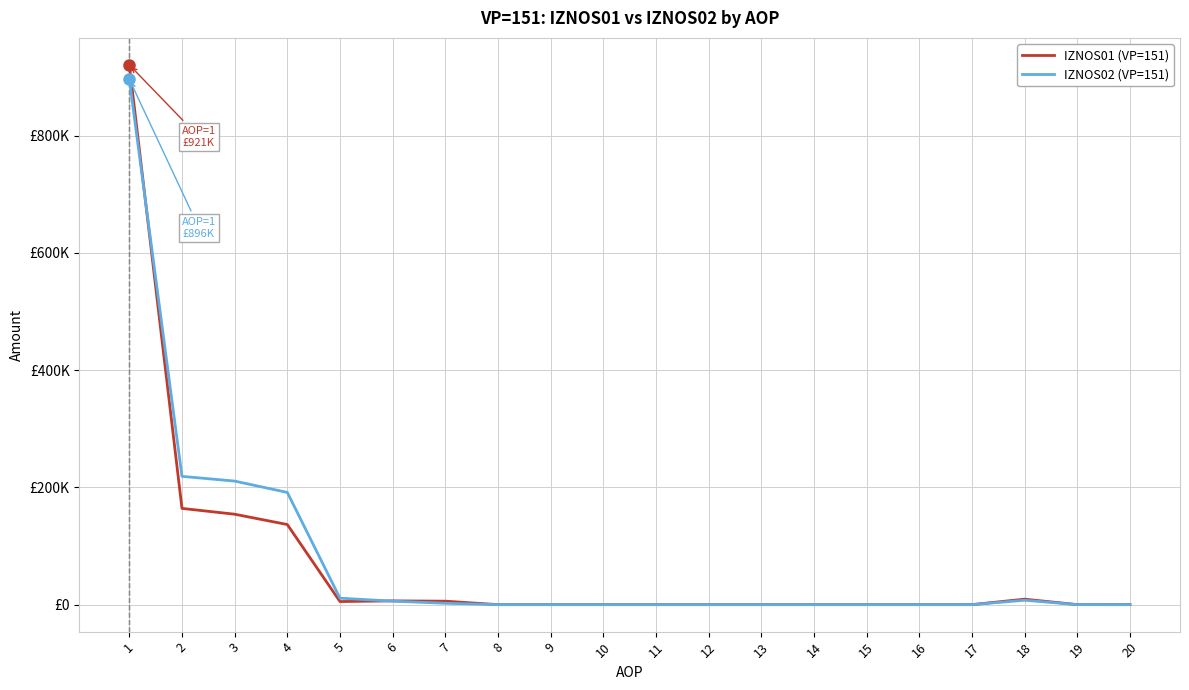

What are all the series names shown in the legend?

IZNOS01 (VP=151), IZNOS02 (VP=151)